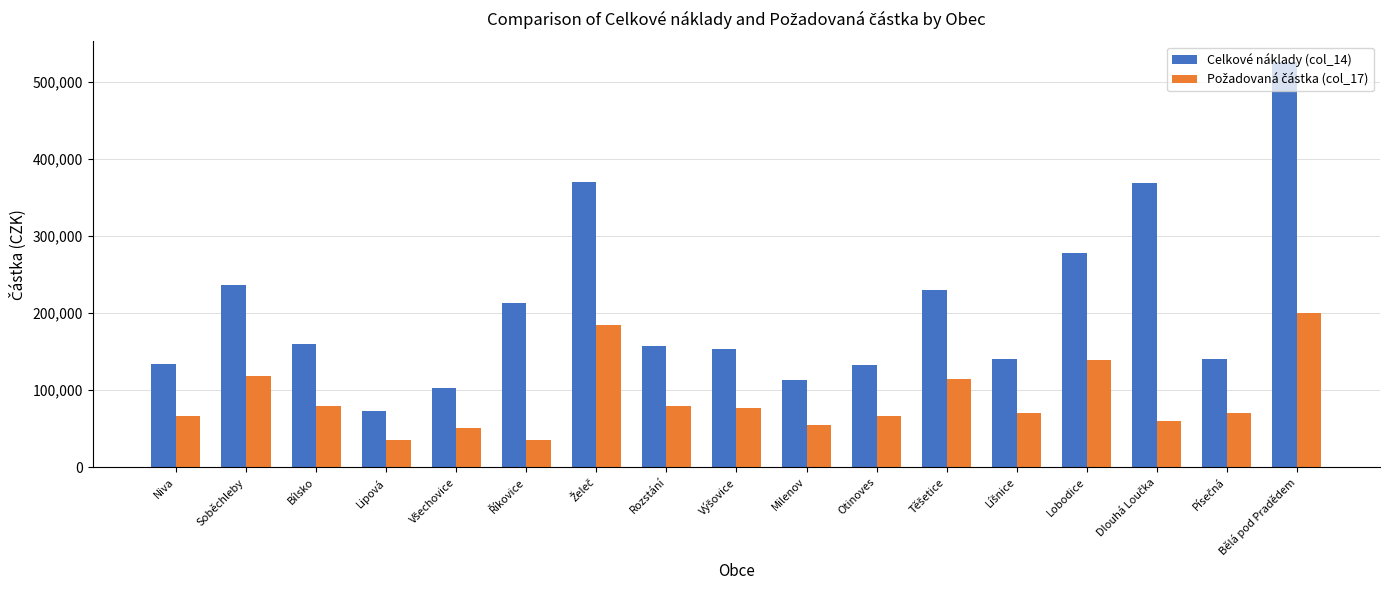

What is the total value across all series at Rozstání?

237000